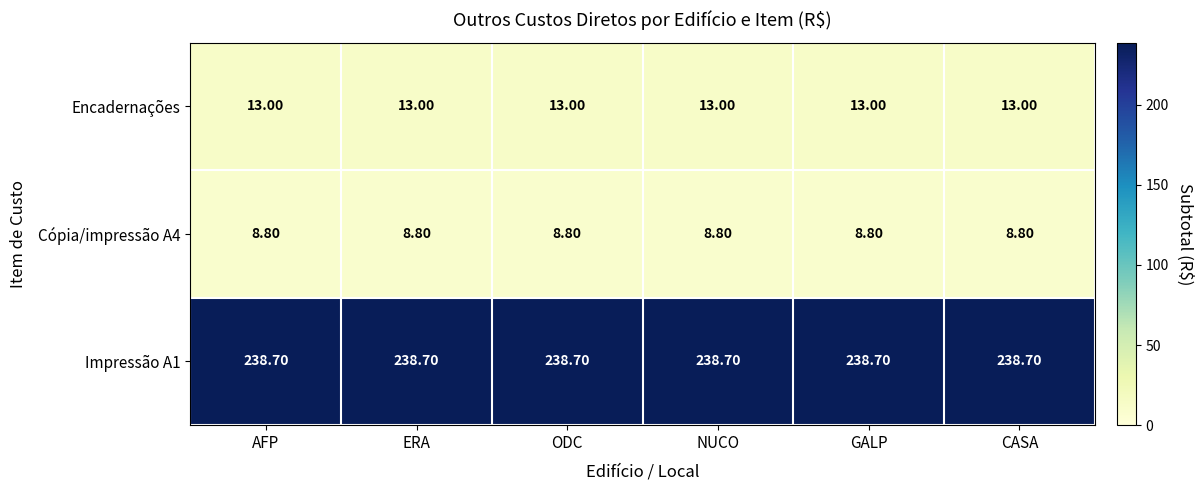

Rank the series by their maximum value, from lowest to highest.

Cópia/impressão A4, Encadernações, Impressão A1